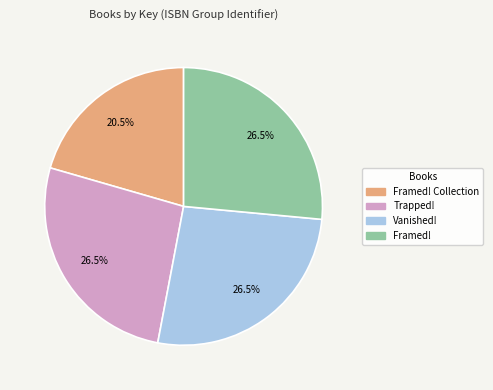

Is there any slice that represents more than half of the pie?

No